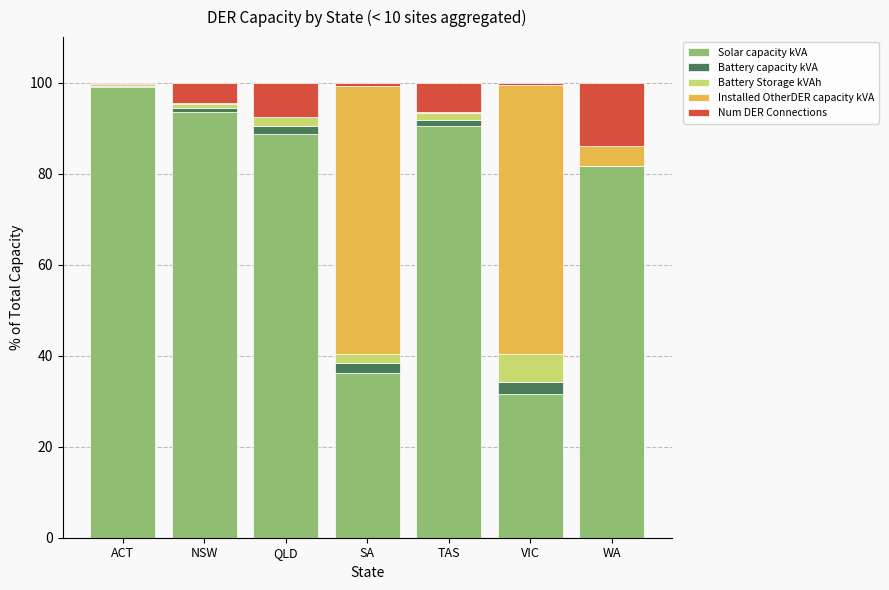

What is the maximum value for Solar capacity kVA?

98.9